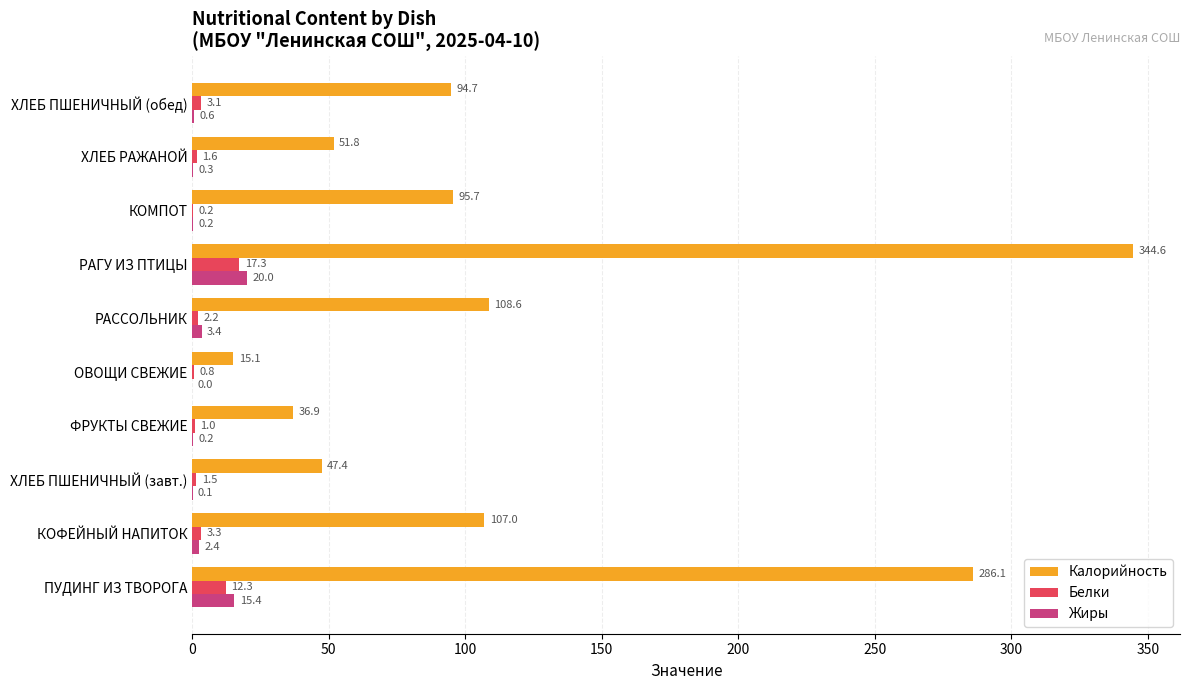

True or false: Жиры has a value of 0.2 at КОМПОТ.

True